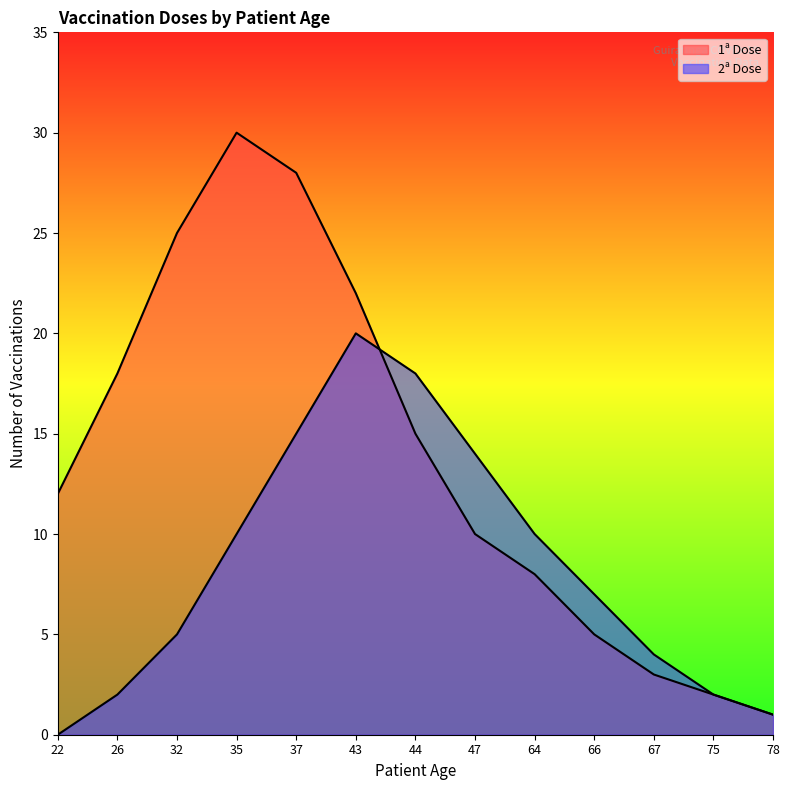

Rank the series by their average value, from lowest to highest.

2ª Dose, 1ª Dose